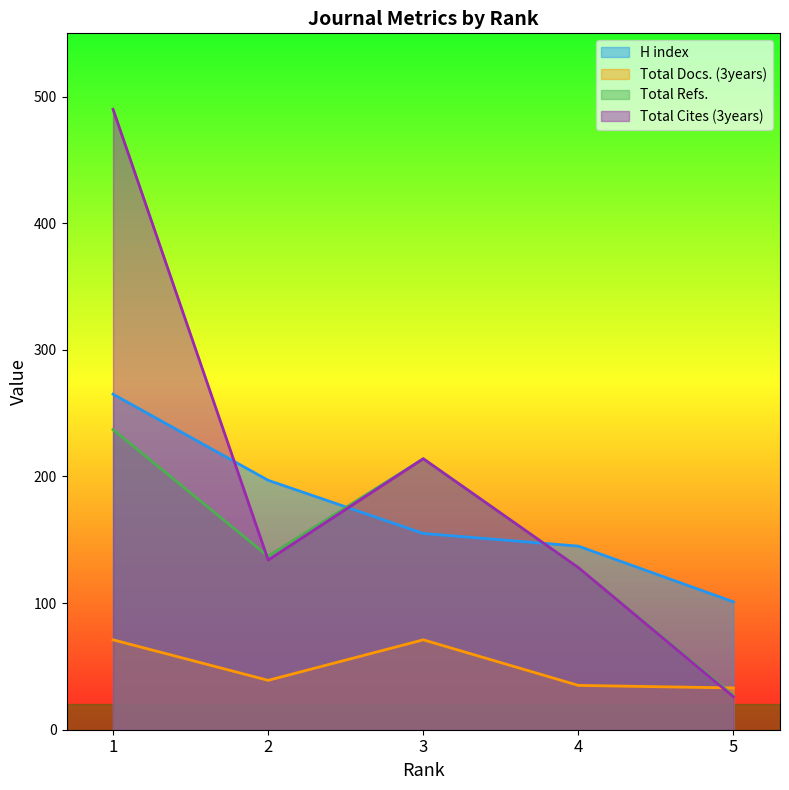

What is the minimum value shown in the chart?

26